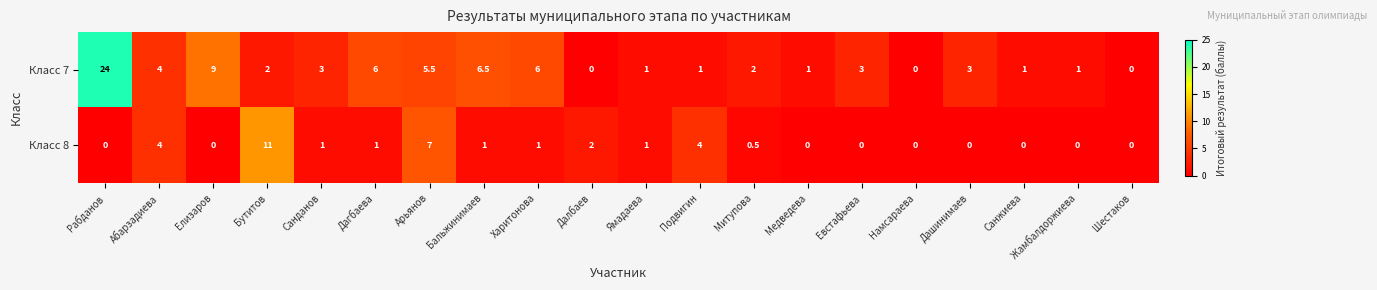

Where does the Класс 8 series first go above 1?

Абарзадиева